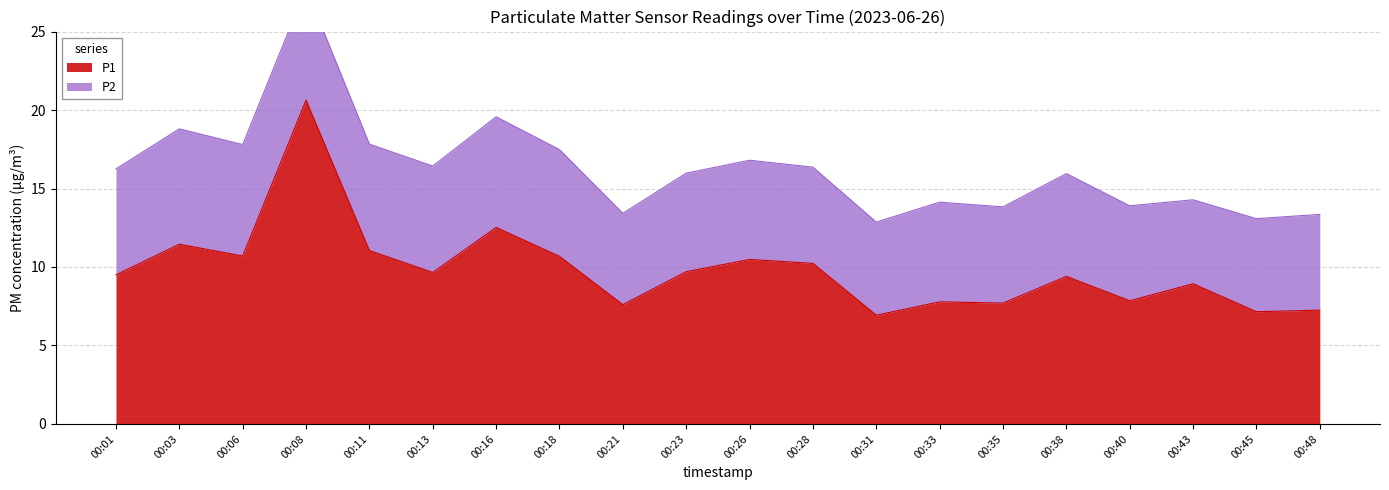

What is the average value?

9.9